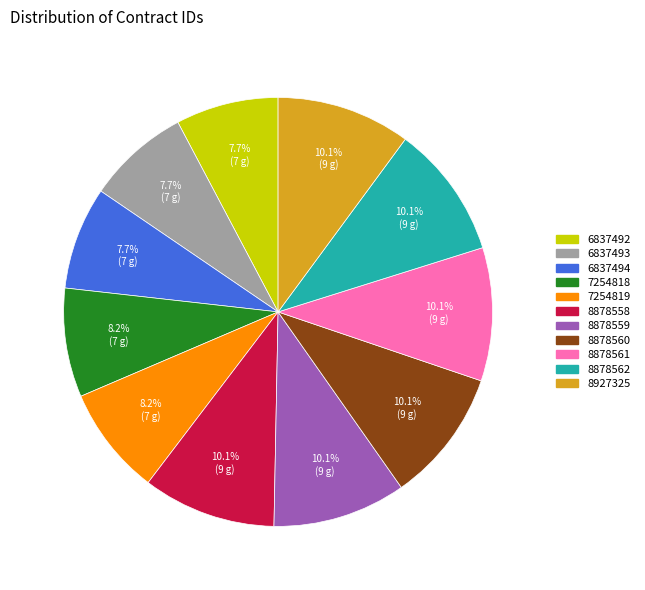

Do 6837492 and 8878560 together represent more than half of the pie?

No